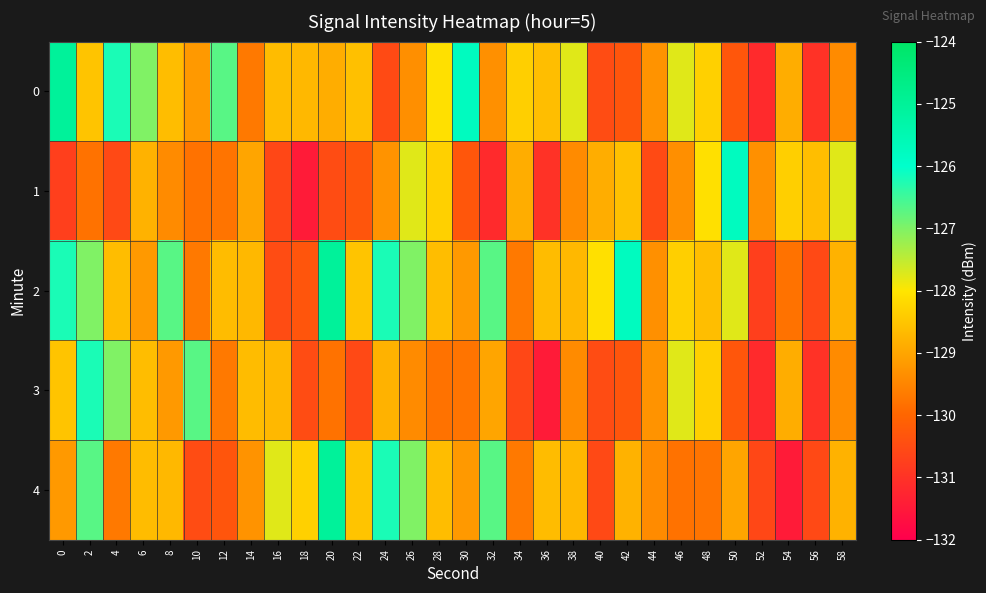

Reading left to right, list all the values displayed in this chart.

0: 0=-125.0	2=-128.5	4=-126.2	6=-127.0	8=-128.6	10=-129.2	12=-126.7	14=-129.7	16=-128.6	18=-128.7	20=-128.9	22=-128.6	24=-130.5	26=-129.3	28=-128.1	30=-125.8	32=-129.3	34=-128.4	36=-128.6	38=-127.8	40=-130.5	42=-130.3	44=-129.3	46=-127.8	48=-128.3	50=-130.3	52=-131.2	54=-128.9	56=-131.0	58=-129.4
1: 0=-130.7	2=-129.8	4=-130.6	6=-128.8	8=-129.4	10=-129.8	12=-129.8	14=-129.0	16=-130.6	18=-131.5	20=-130.5	22=-130.3	24=-129.3	26=-127.8	28=-128.3	30=-130.3	32=-131.2	34=-128.9	36=-131.0	38=-129.4	40=-128.9	42=-128.6	44=-130.5	46=-129.3	48=-128.1	50=-125.8	52=-129.3	54=-128.4	56=-128.6	58=-127.8
2: 0=-126.2	2=-127.0	4=-128.6	6=-129.2	8=-126.7	10=-129.7	12=-128.6	14=-128.7	16=-130.5	18=-130.3	20=-125.0	22=-128.5	24=-126.2	26=-127.0	28=-128.6	30=-129.2	32=-126.7	34=-129.7	36=-128.6	38=-128.7	40=-128.1	42=-125.8	44=-129.3	46=-128.4	48=-128.6	50=-127.8	52=-130.7	54=-129.8	56=-130.6	58=-128.8
3: 0=-128.5	2=-126.2	4=-127.0	6=-128.6	8=-129.2	10=-126.7	12=-129.7	14=-128.6	16=-128.7	18=-130.5	20=-129.8	22=-130.6	24=-128.8	26=-129.4	28=-129.8	30=-129.8	32=-129.0	34=-130.6	36=-131.5	38=-129.4	40=-130.5	42=-130.3	44=-129.3	46=-127.8	48=-128.3	50=-130.3	52=-131.2	54=-128.9	56=-131.0	58=-129.4
4: 0=-129.2	2=-126.7	4=-129.7	6=-128.6	8=-128.7	10=-130.5	12=-130.3	14=-129.3	16=-127.8	18=-128.3	20=-125.0	22=-128.5	24=-126.2	26=-127.0	28=-128.6	30=-129.2	32=-126.7	34=-129.7	36=-128.6	38=-128.7	40=-130.6	42=-128.8	44=-129.4	46=-129.8	48=-129.8	50=-129.0	52=-130.6	54=-131.5	56=-130.6	58=-128.8